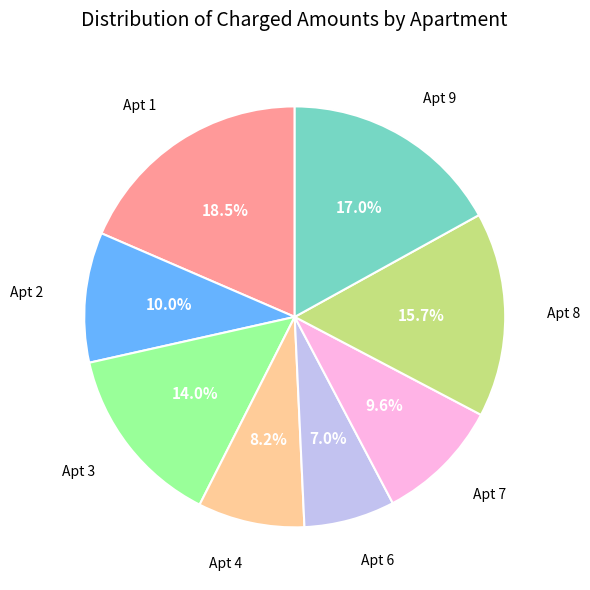

How many segments does this pie chart have?

8